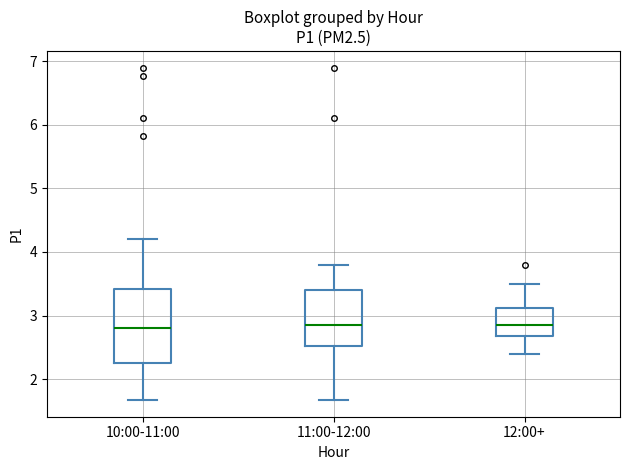

Reading left to right, read every box against the y-axis: the position of its median line, the range the box covers, and the ends of its whiskers. The values are not printed on the chart, so give them approximately, as read against the axis.

10:00-11:00: median 2.8, box 2.3 to 3.4, whiskers 1.7 to 4.2
11:00-12:00: median 2.9, box 2.5 to 3.4, whiskers 1.7 to 3.8
12:00+: median 2.9, box 2.7 to 3.1, whiskers 2.4 to 3.5